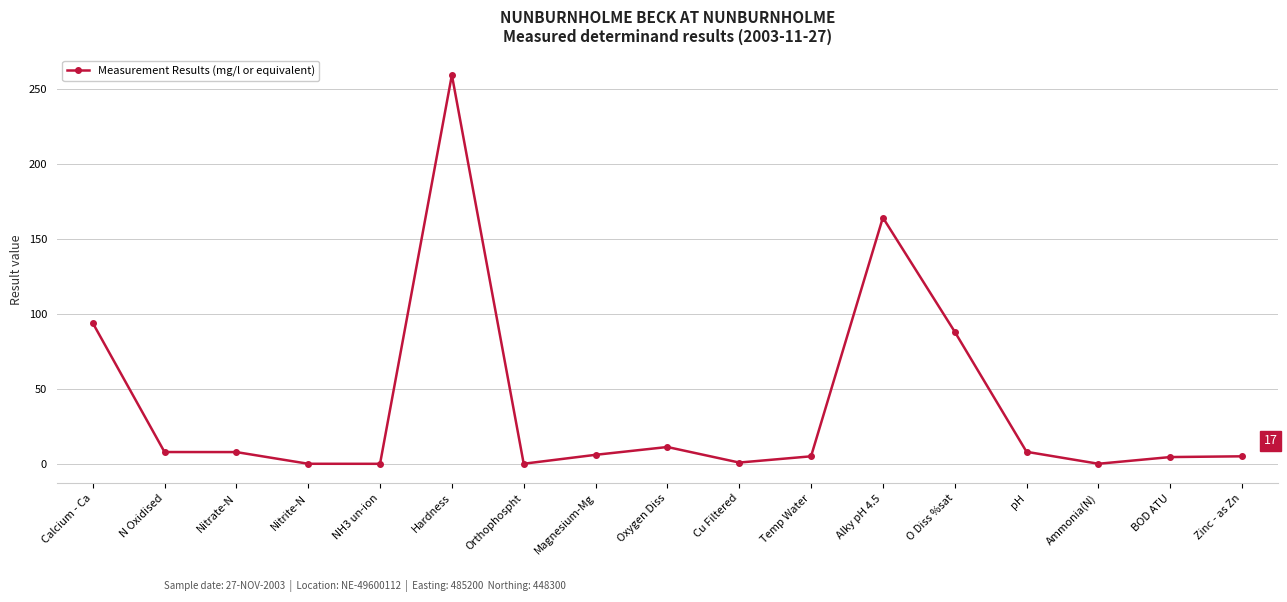

What is the label of the 11th point from the left?

Temp Water